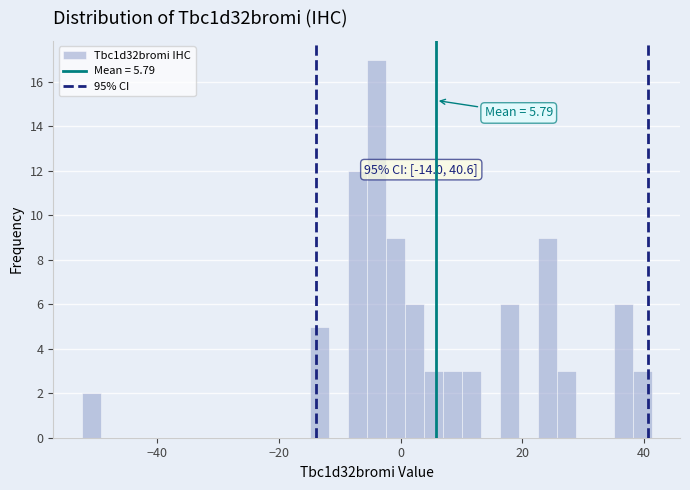

Read against the x-axis, roughly where is the centre of the tallest bar?

-4